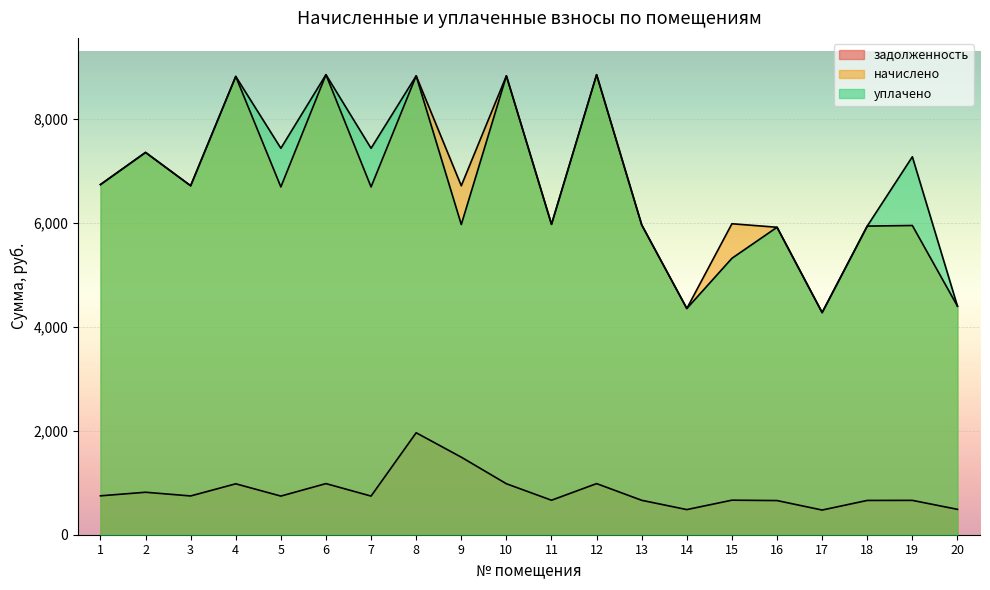

What is the difference between the уплачено values at 14 and 5?

3083.8